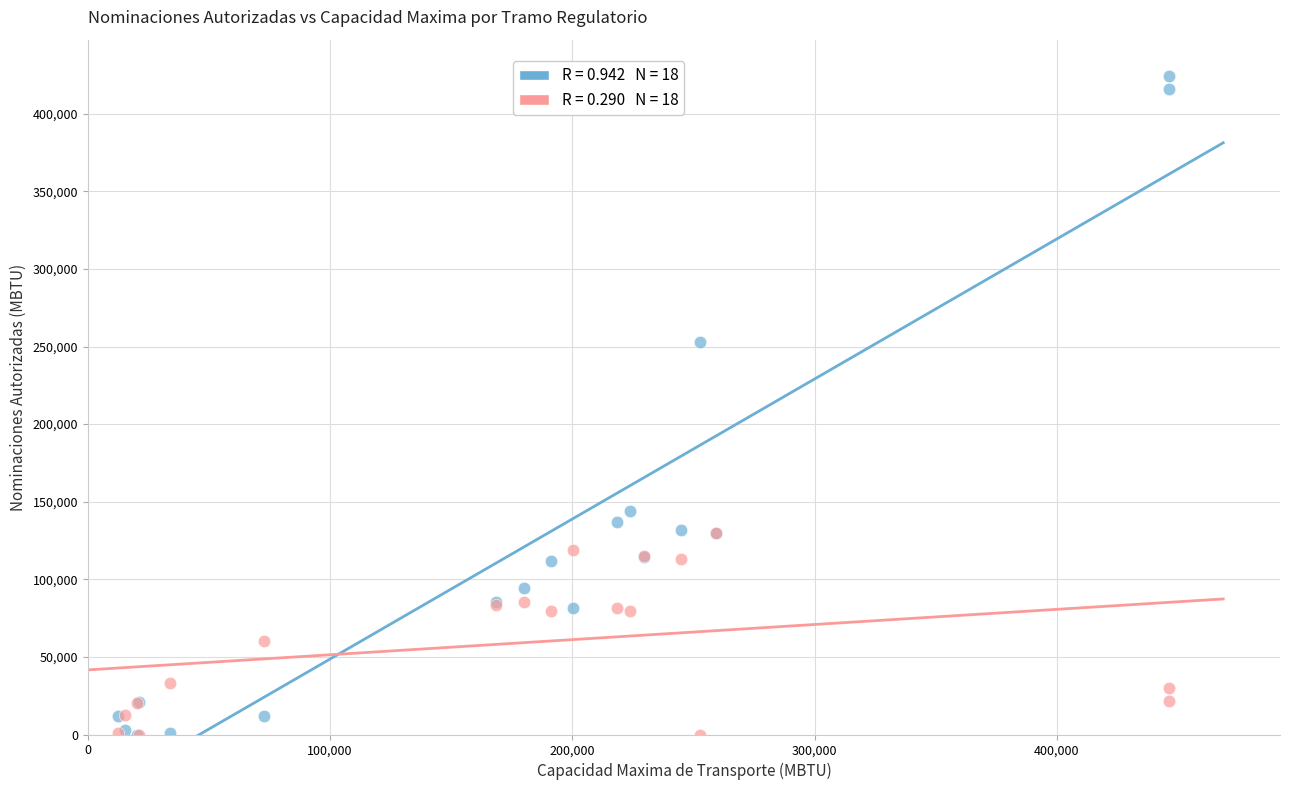

Across all series, what Y value is closest to 212212?

252764.8